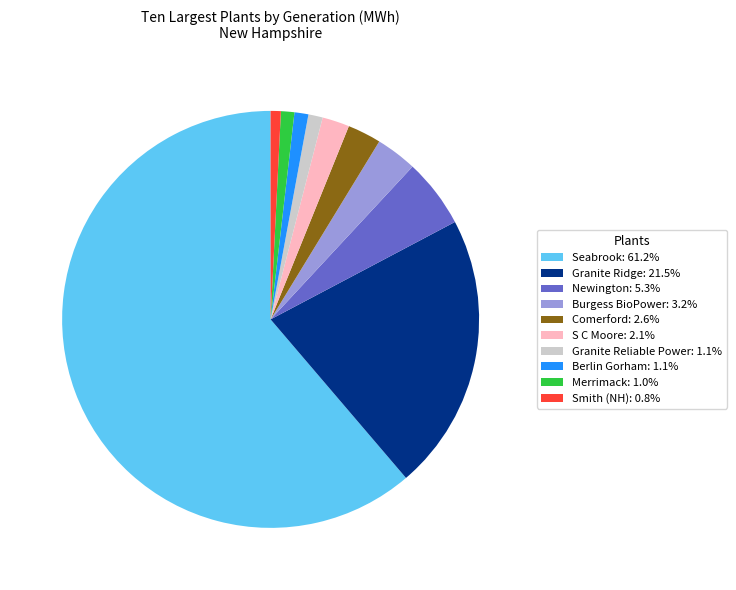

Approximately how many times larger is the value at Granite Ridge: 21.5% compared to Merrimack: 1.0%?

20.7